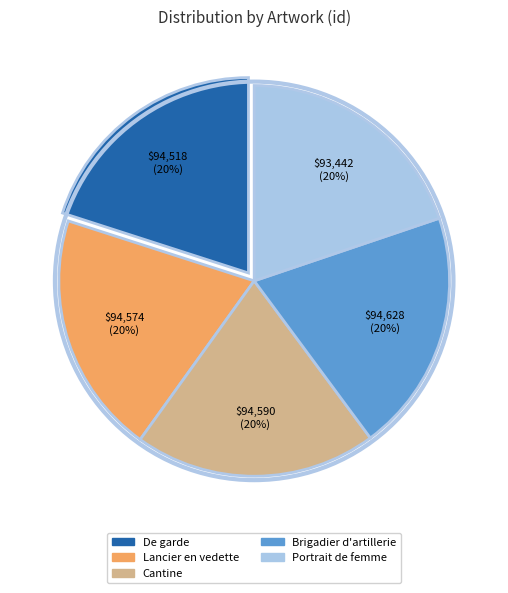

To the nearest percent, what percentage of the pie is Brigadier d'artillerie?

20%